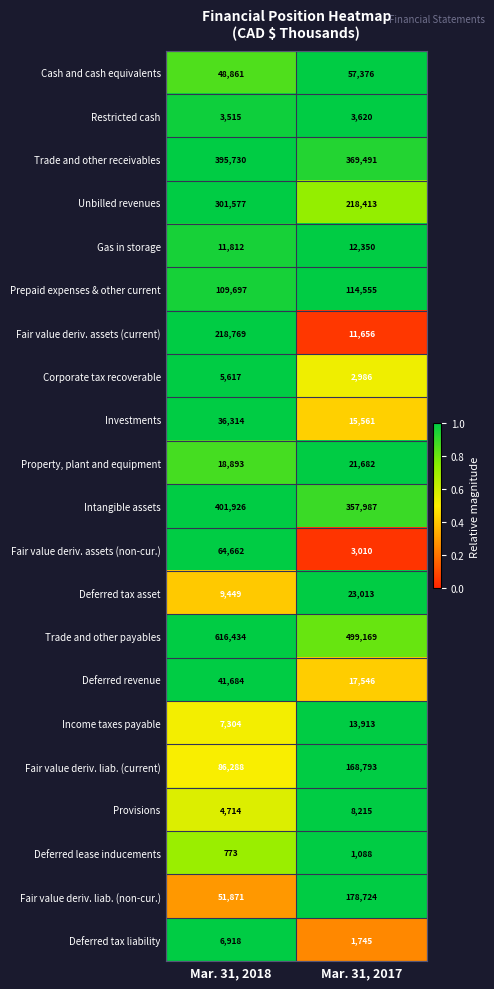

Between Mar. 31, 2018 and Mar. 31, 2017, which series saw the biggest shift?

Fair value deriv. assets (current)